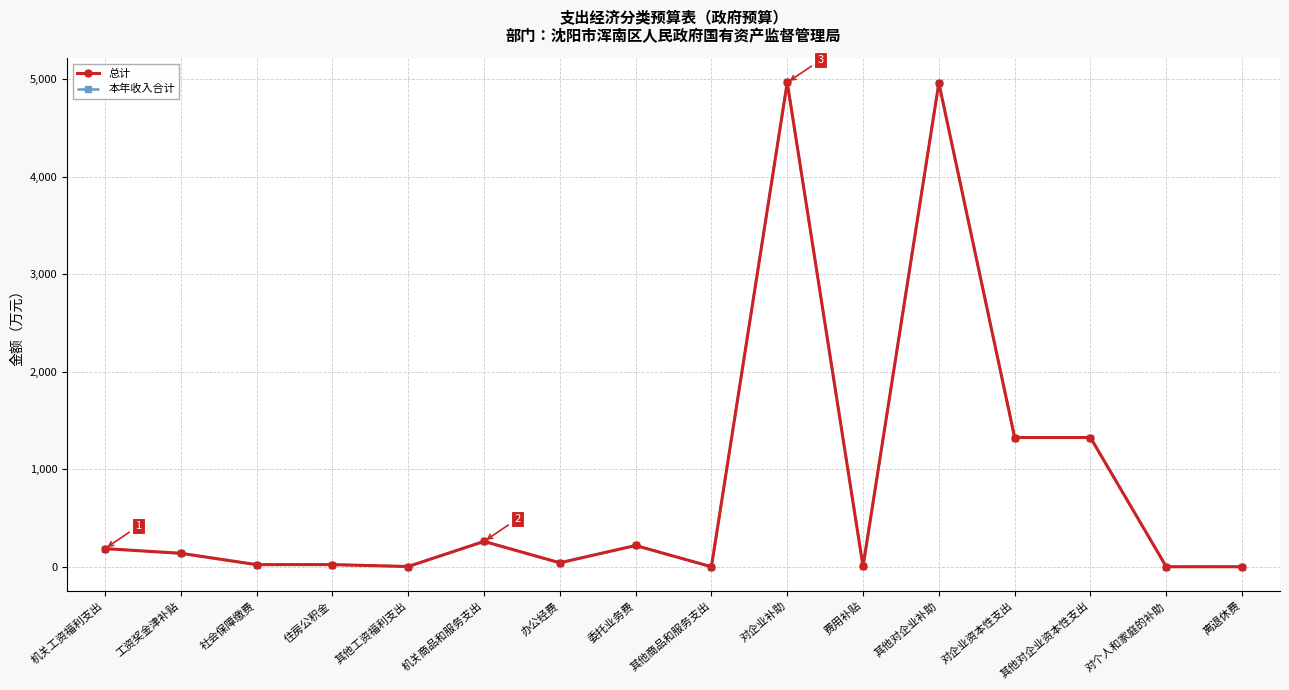

Where is the first local maximum for 本年收入合计?

住房公积金